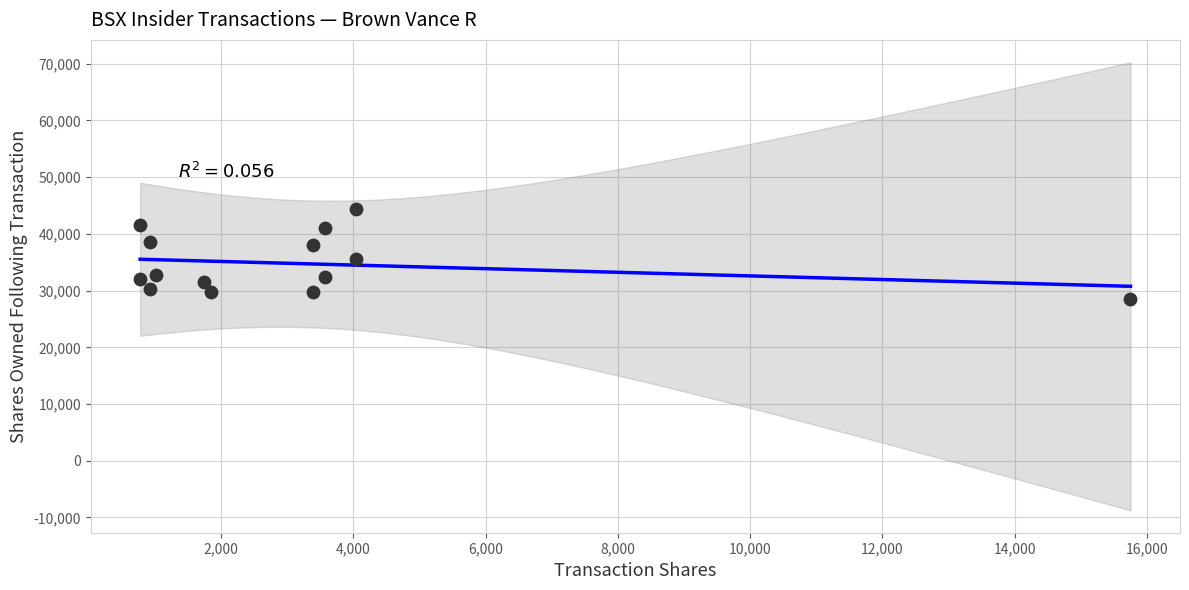

What is the range of X values (max minus min)?

14971